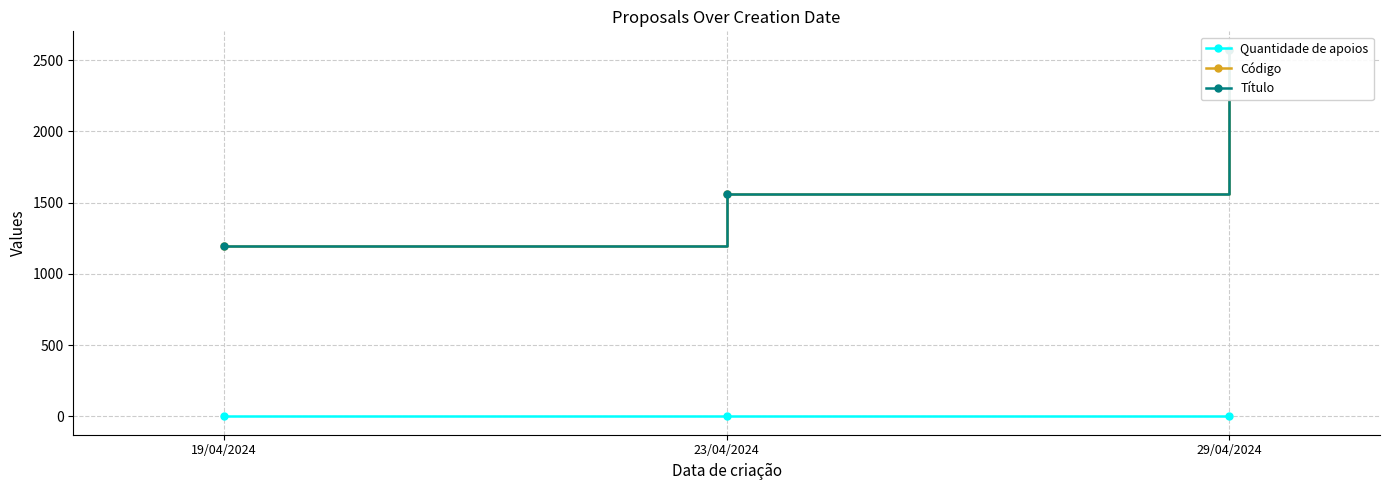

Where does the Título series first go above 1559?

29/04/2024